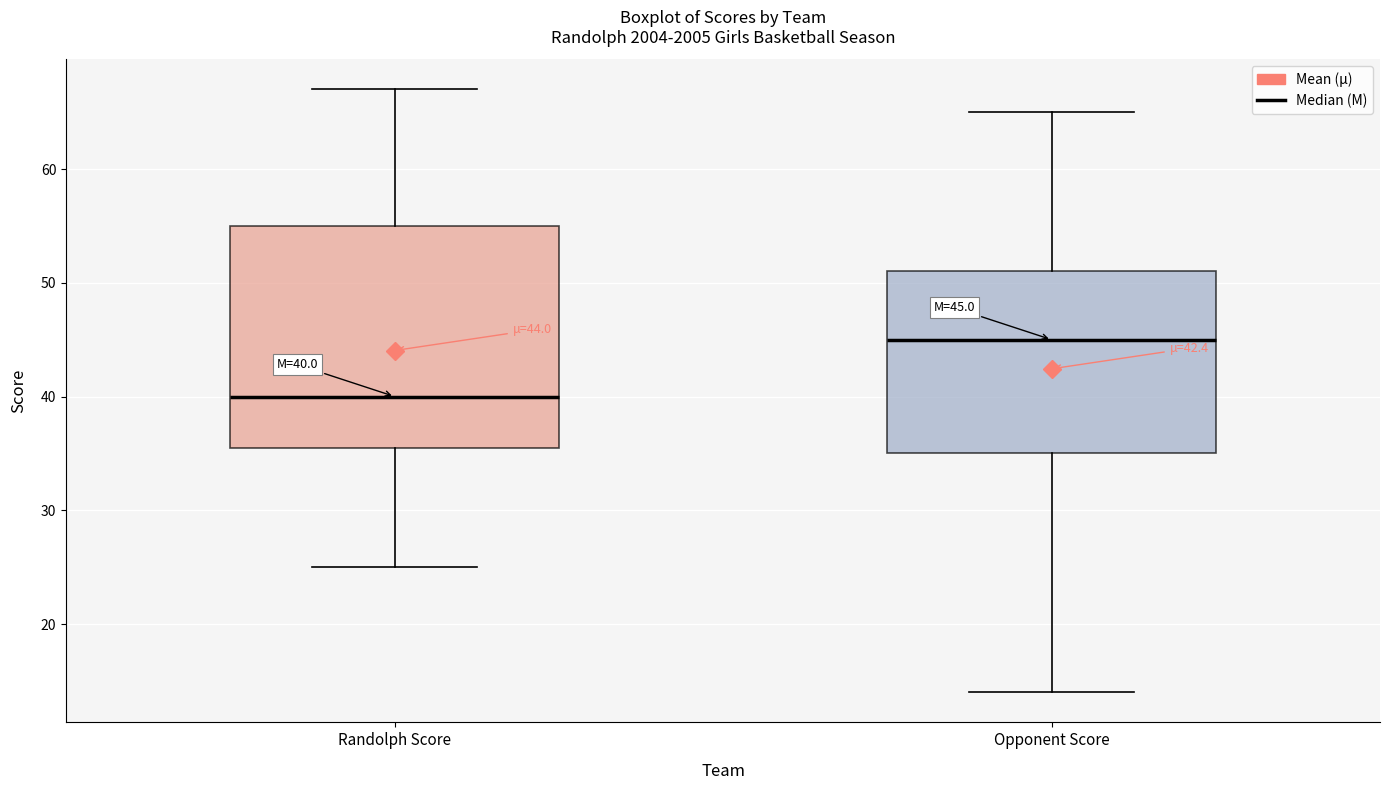

Which box has the lowest median line?

Randolph Score